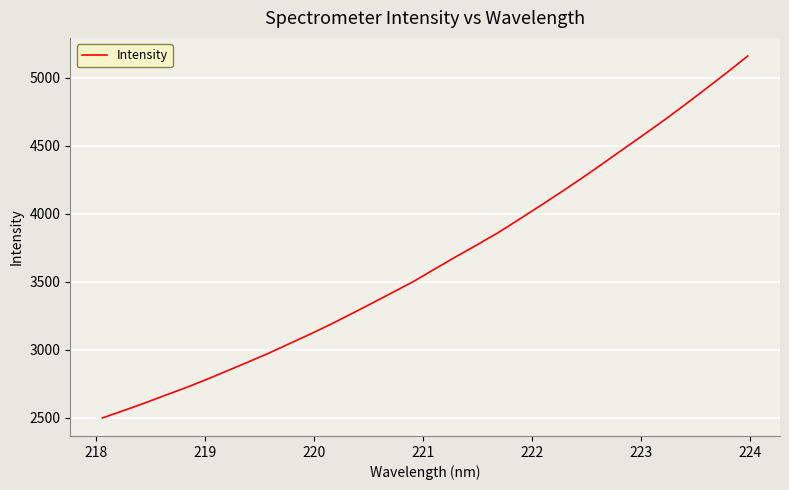

What is the difference between the maximum and minimum values?

2661.1